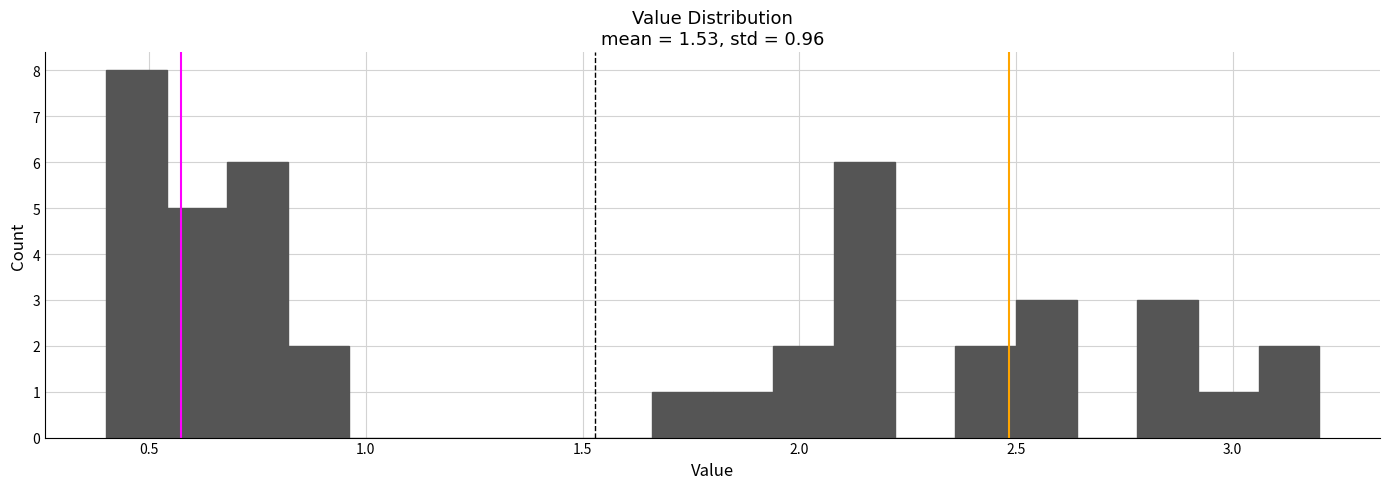

Around what value on the x-axis is the tallest bar? Give the approximate position of its centre, as read against the axis.

0.45